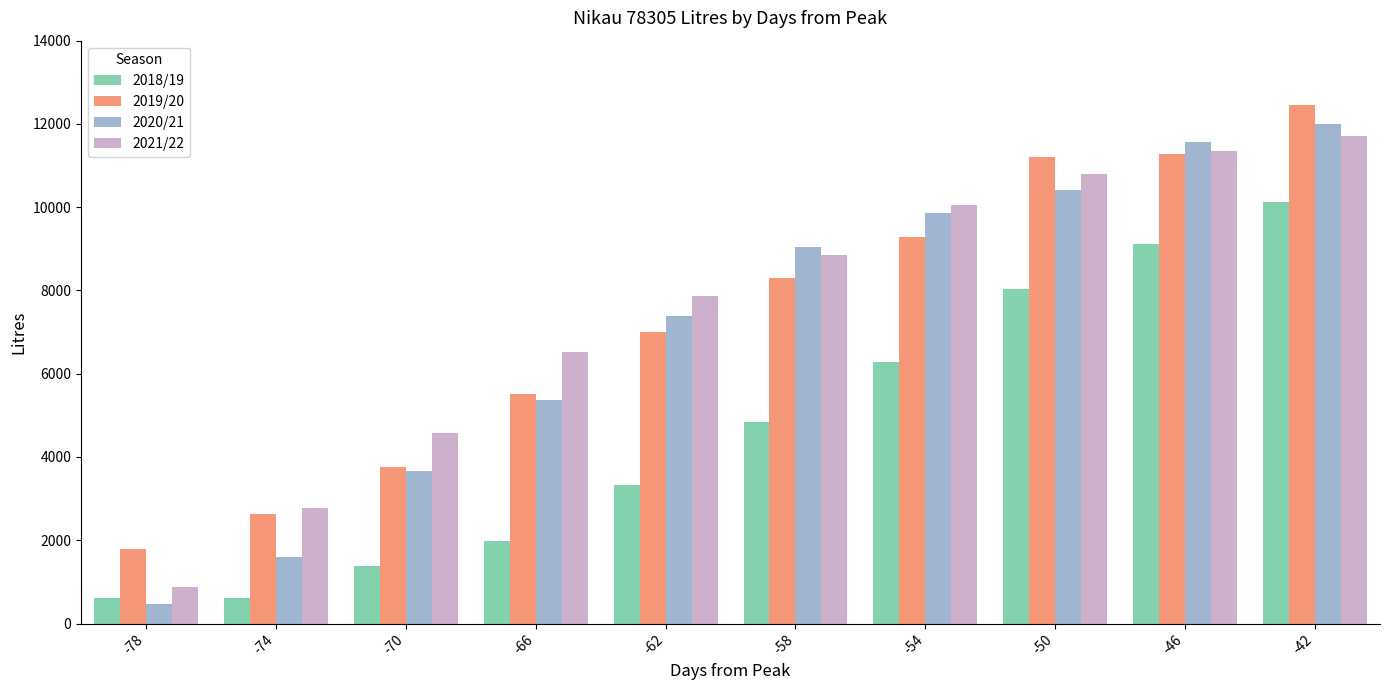

How many bars are there in total?

40